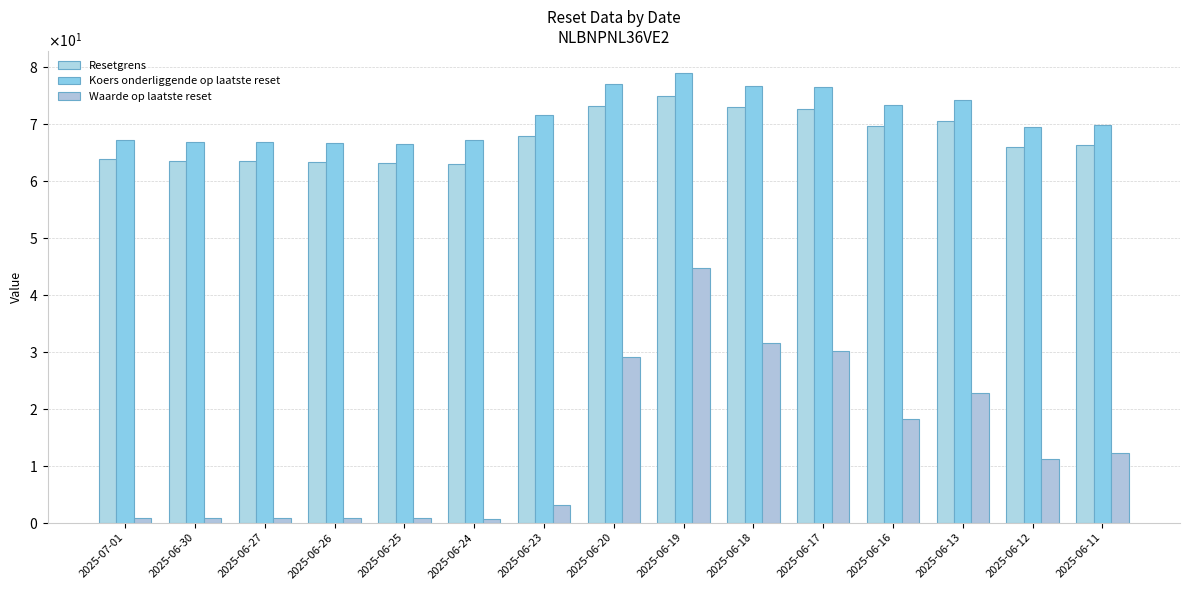

Does the chart contain any negative values?

No